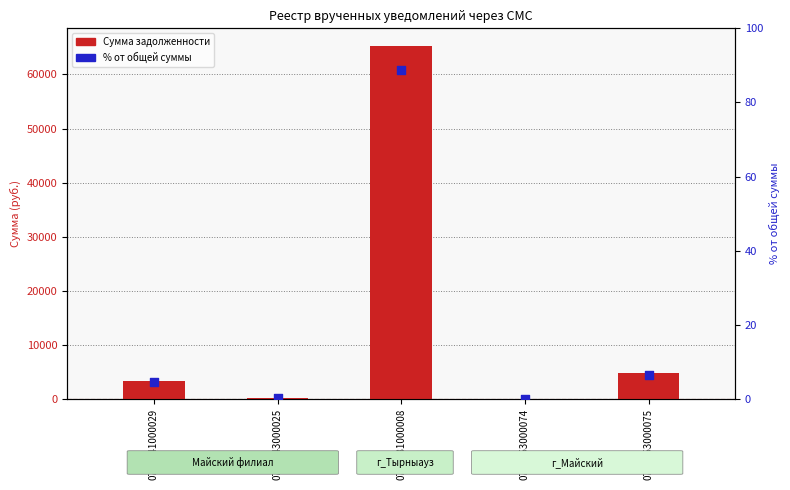

What are all the series names shown in the legend?

Сумма задолженности, % от общей суммы